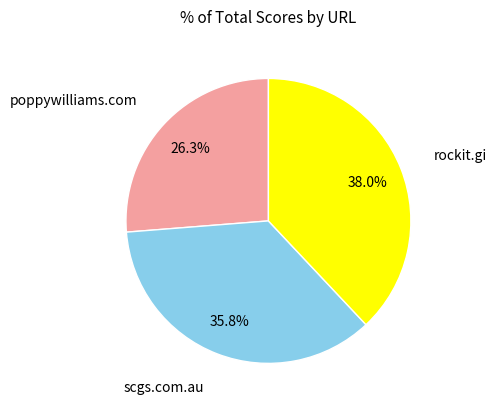

To the nearest percent, what is the difference between the scgs.com.au and rockit.gi slice percentages?

2%